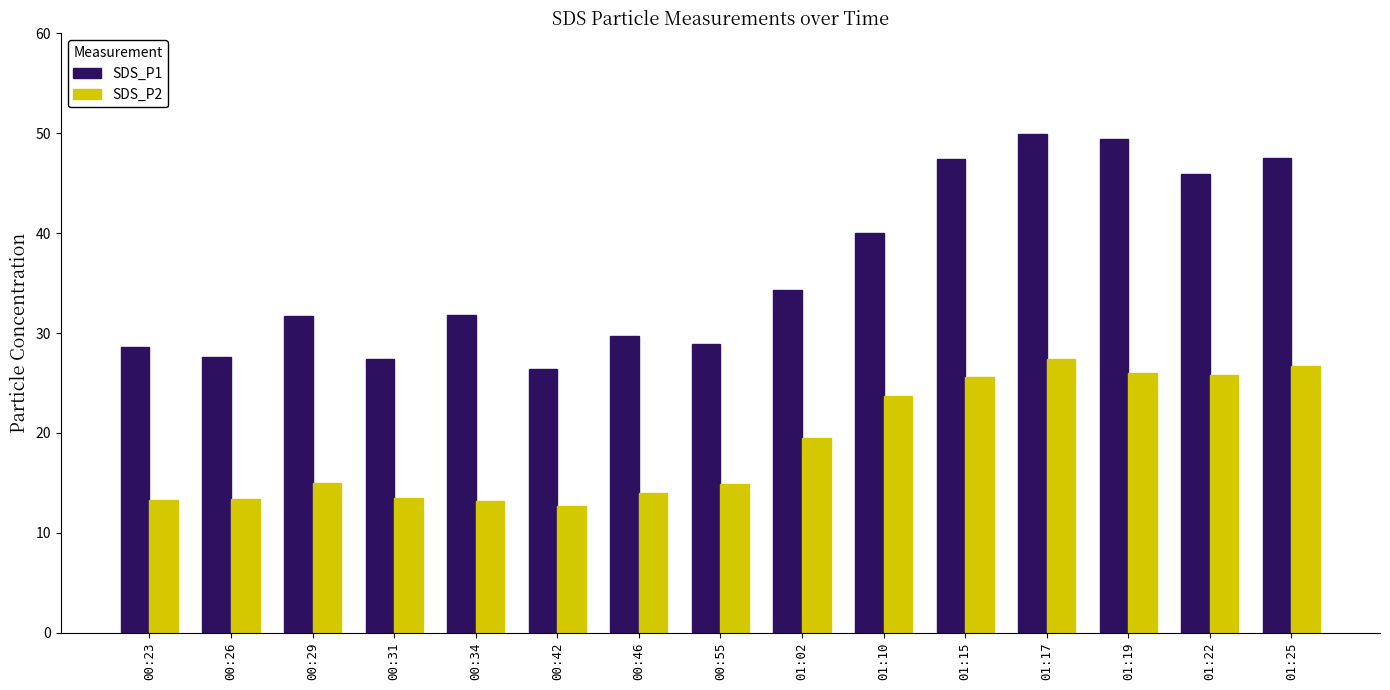

How many groups of bars are there?

15